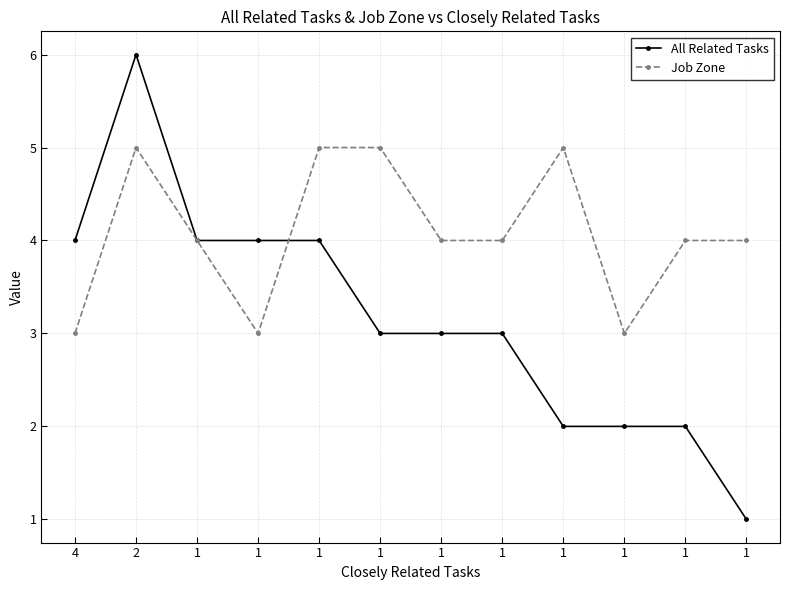

What are all the series names shown in the legend?

All Related Tasks, Job Zone